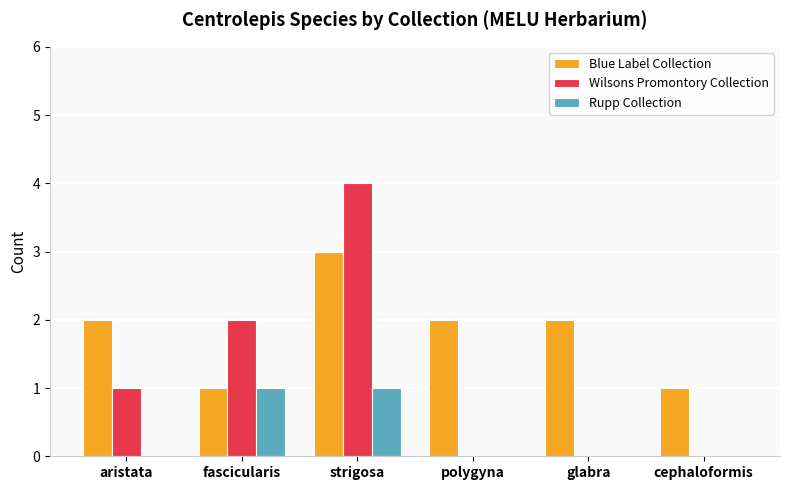

Which series has the largest total across all categories?

Blue Label Collection